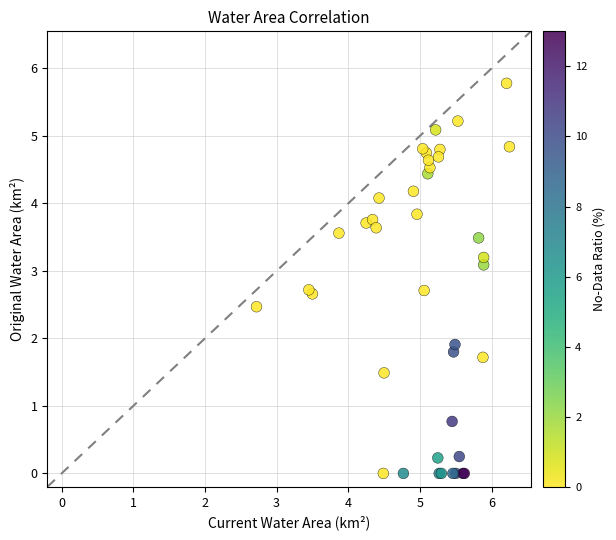

What Y value in the scatter plot is closest to 2?

1.9